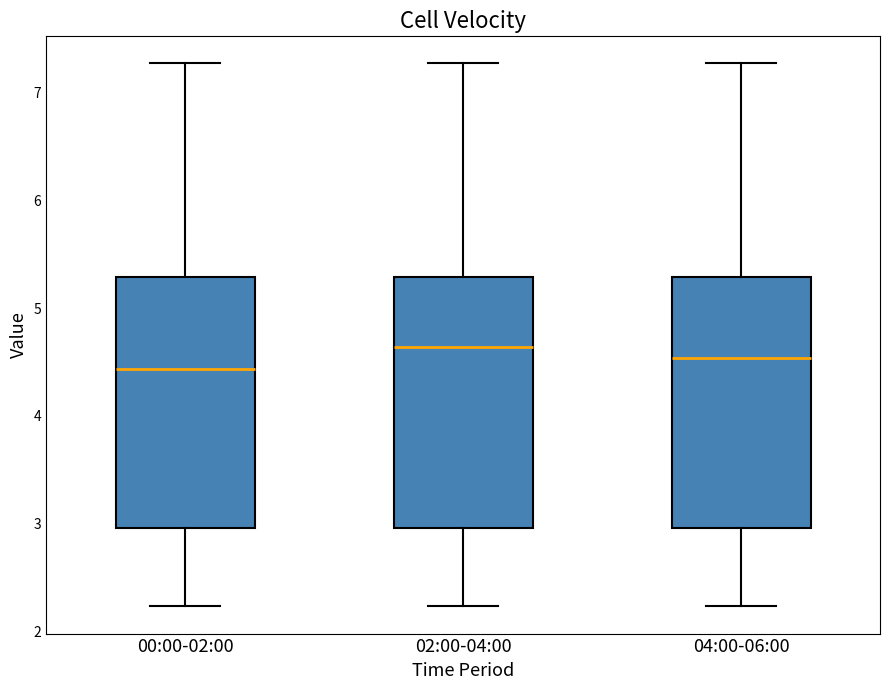

Reading left to right, transcribe this box plot: for each box, give where its median line is, the range the box spans, and where its two whiskers end, as read against the y-axis. The values are not printed on the chart, so give them approximately, as read against the axis.

00:00-02:00: median 4.4, box 3.0 to 5.3, whiskers 2.2 to 7.3
02:00-04:00: median 4.6, box 3.0 to 5.3, whiskers 2.2 to 7.3
04:00-06:00: median 4.5, box 3.0 to 5.3, whiskers 2.2 to 7.3